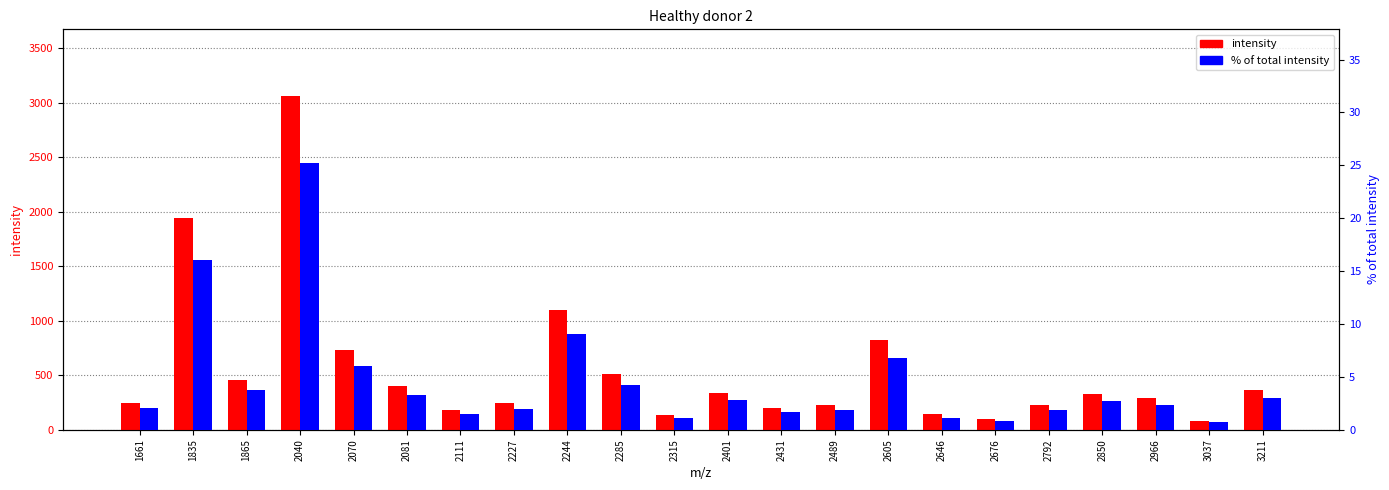

List the series in order of their peak value, highest first.

intensity, % of total intensity